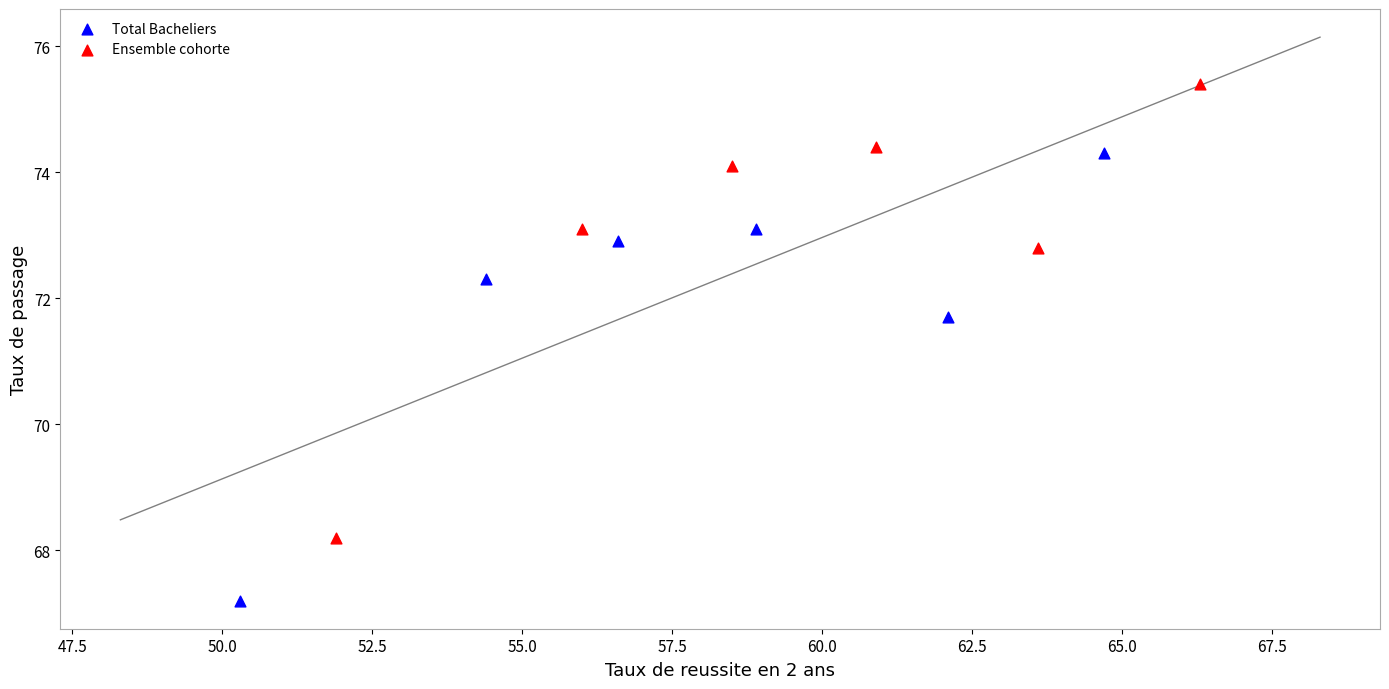

Which series contains the lowest Y value?

Total Bacheliers